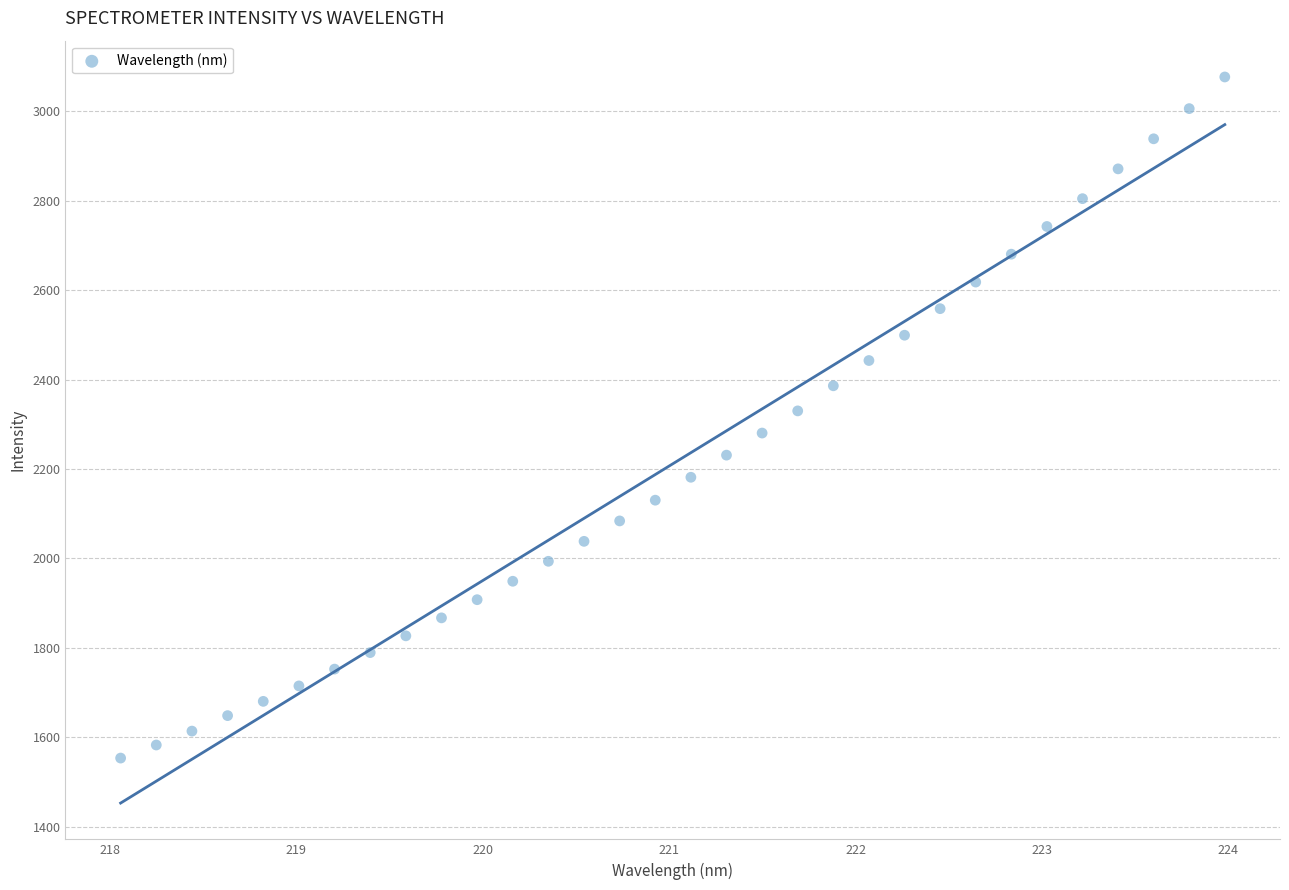

What is the range of X values (max minus min)?

5.9